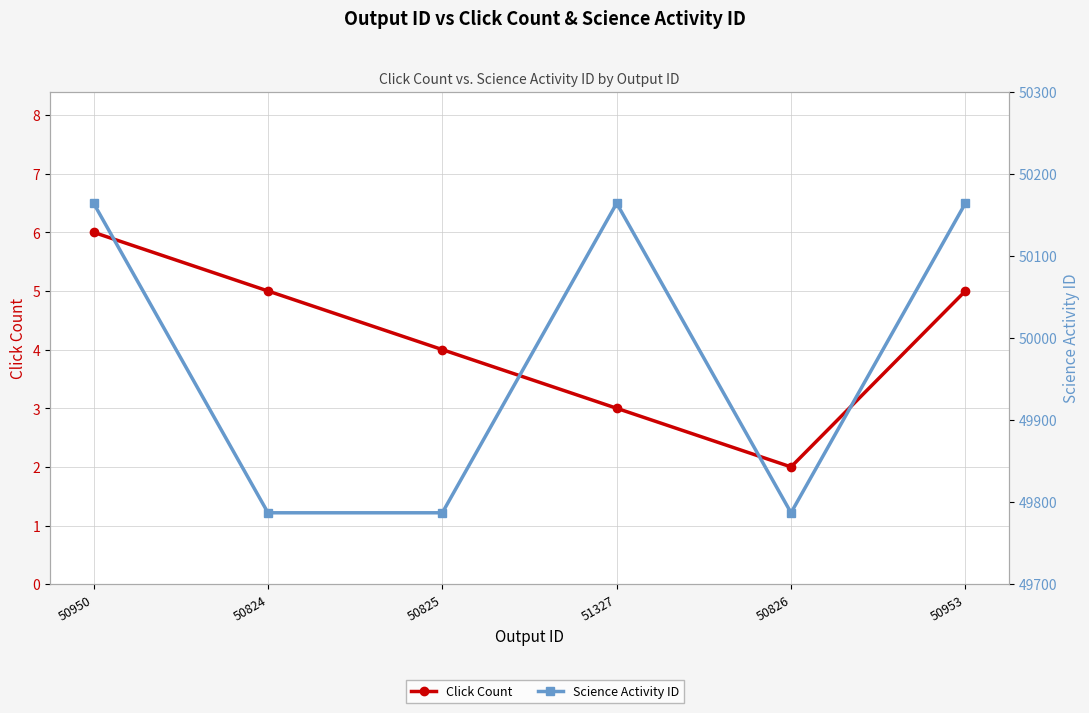

Count the Science Activity ID values in the range 49787 to 50164.

6